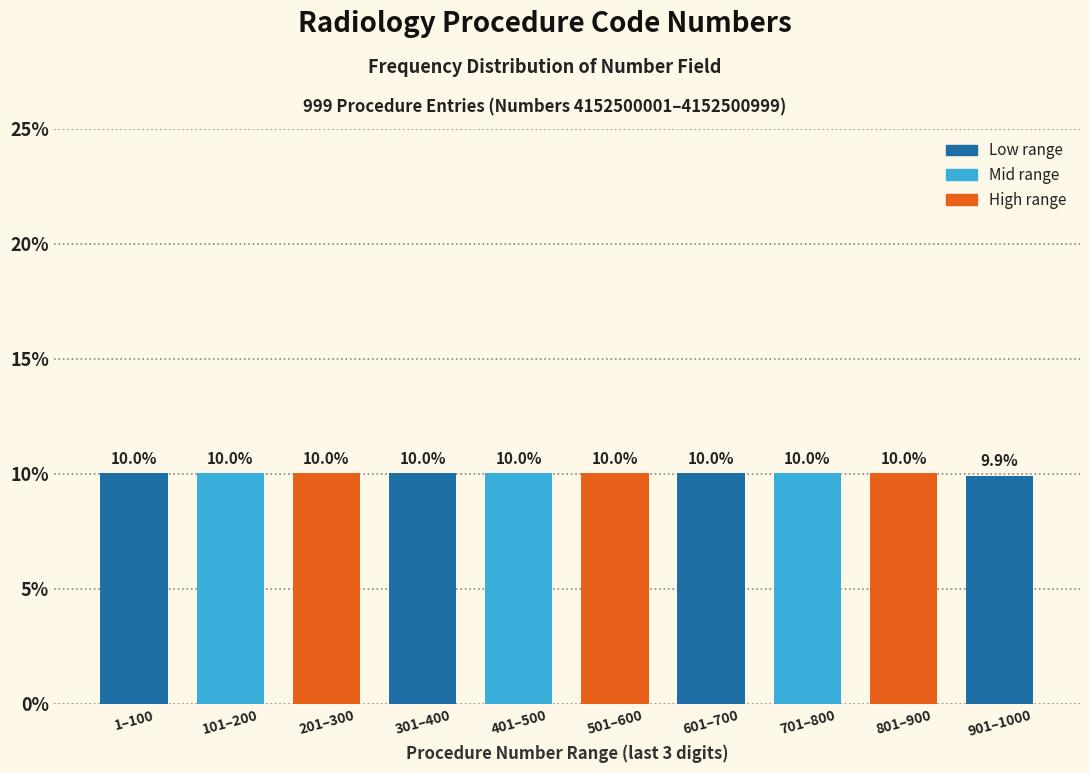

Reading right to left, what are all the values shown in this chart?

9.9	10.0	10.0	10.0	10.0	10.0	10.0	10.0	10.0	10.0